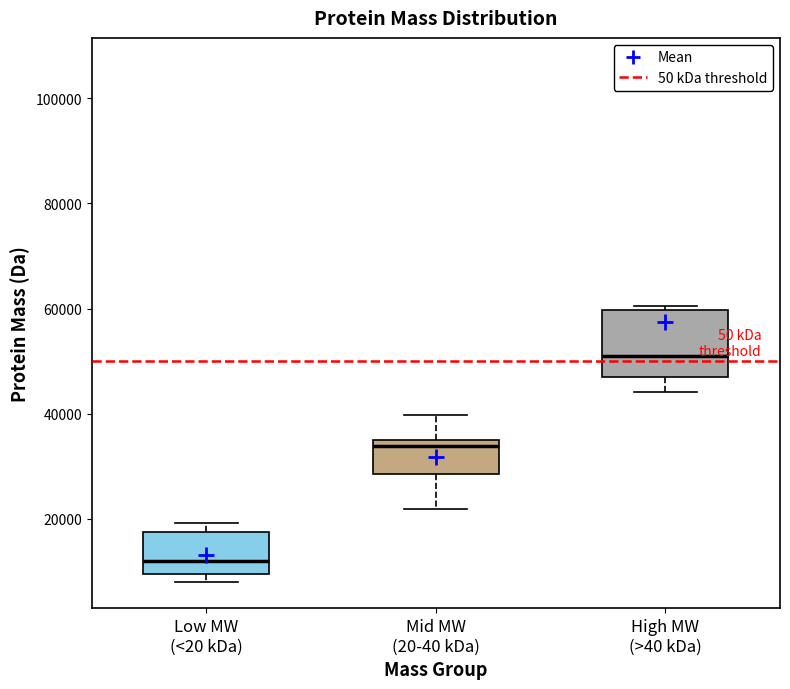

Where does the lower whisker of the box for High MW (>40 kDa) end on the y-axis? The values are not printed on the chart, so give them approximately, as read against the axis.

44000